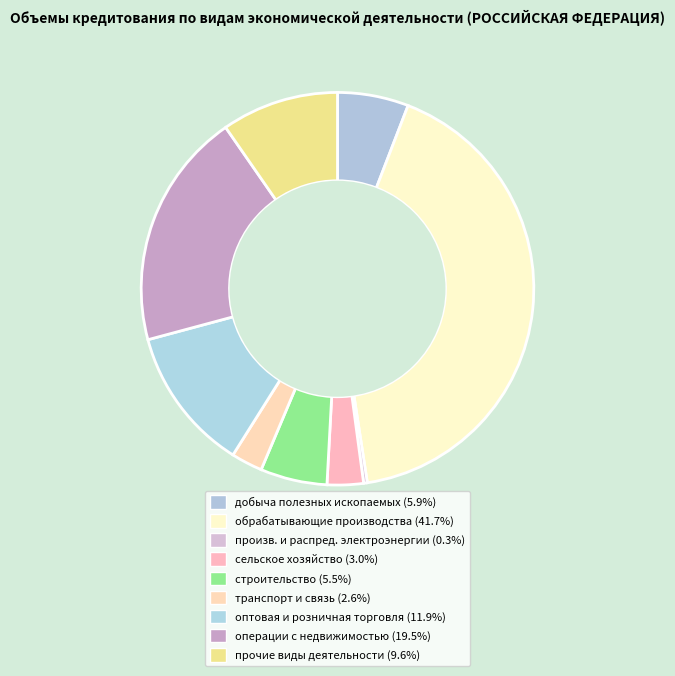

Is there a majority slice in this chart?

No